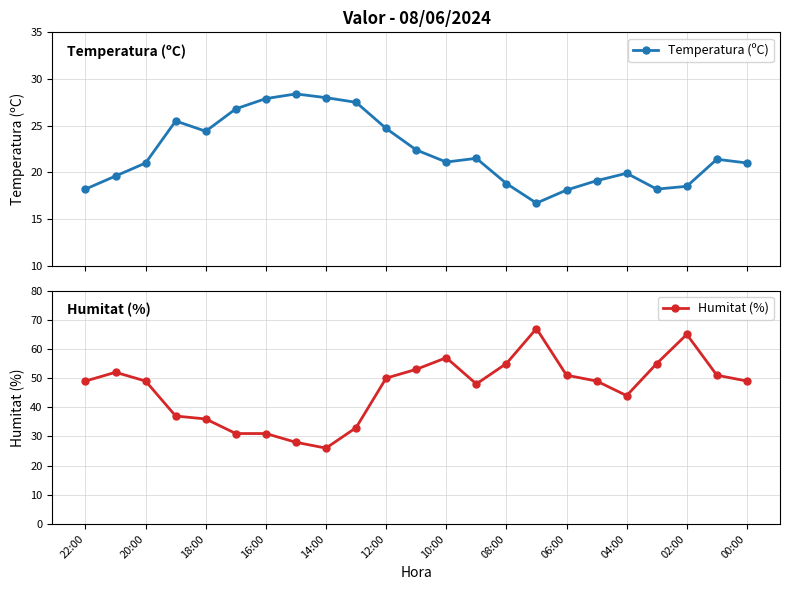

Which series ends up on top after the final intersection of Temperatura (ºC) and Humitat (%)?

Humitat (%)